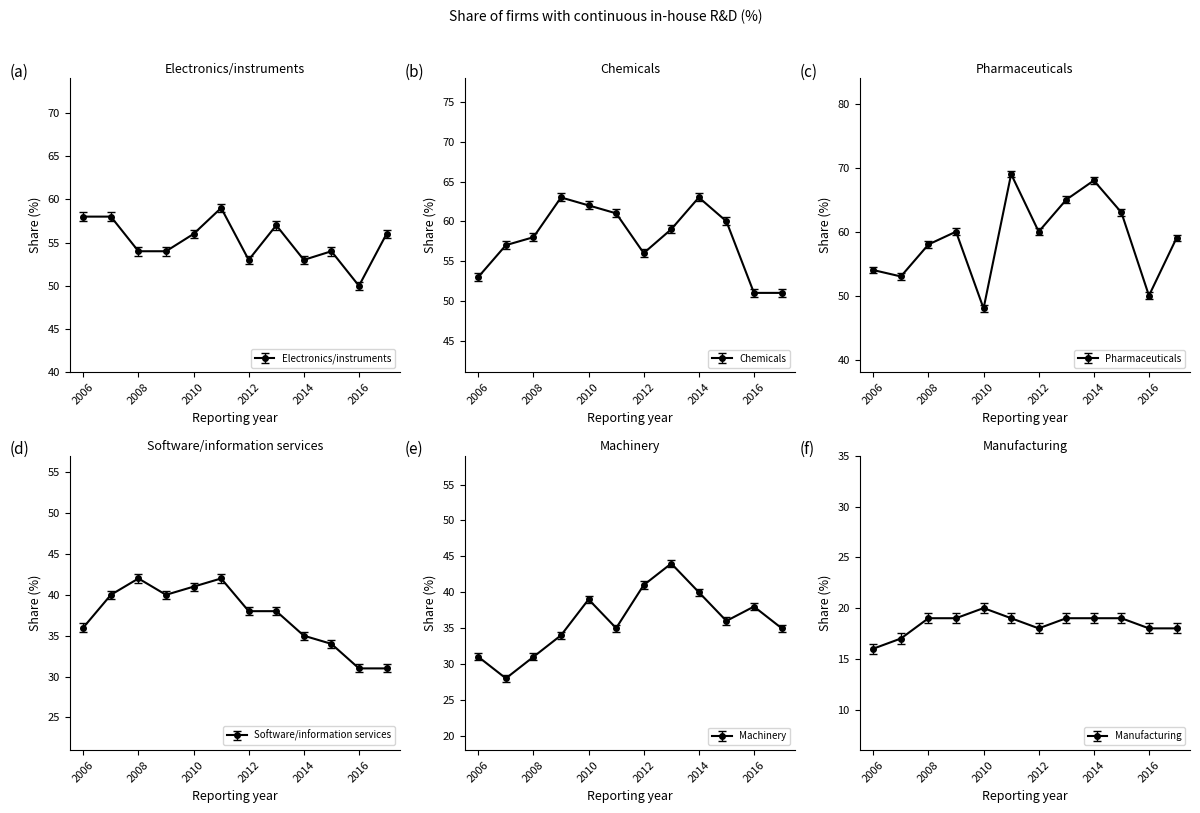

True or false: Manufacturing and Pharmaceuticals intersect in this chart.

False